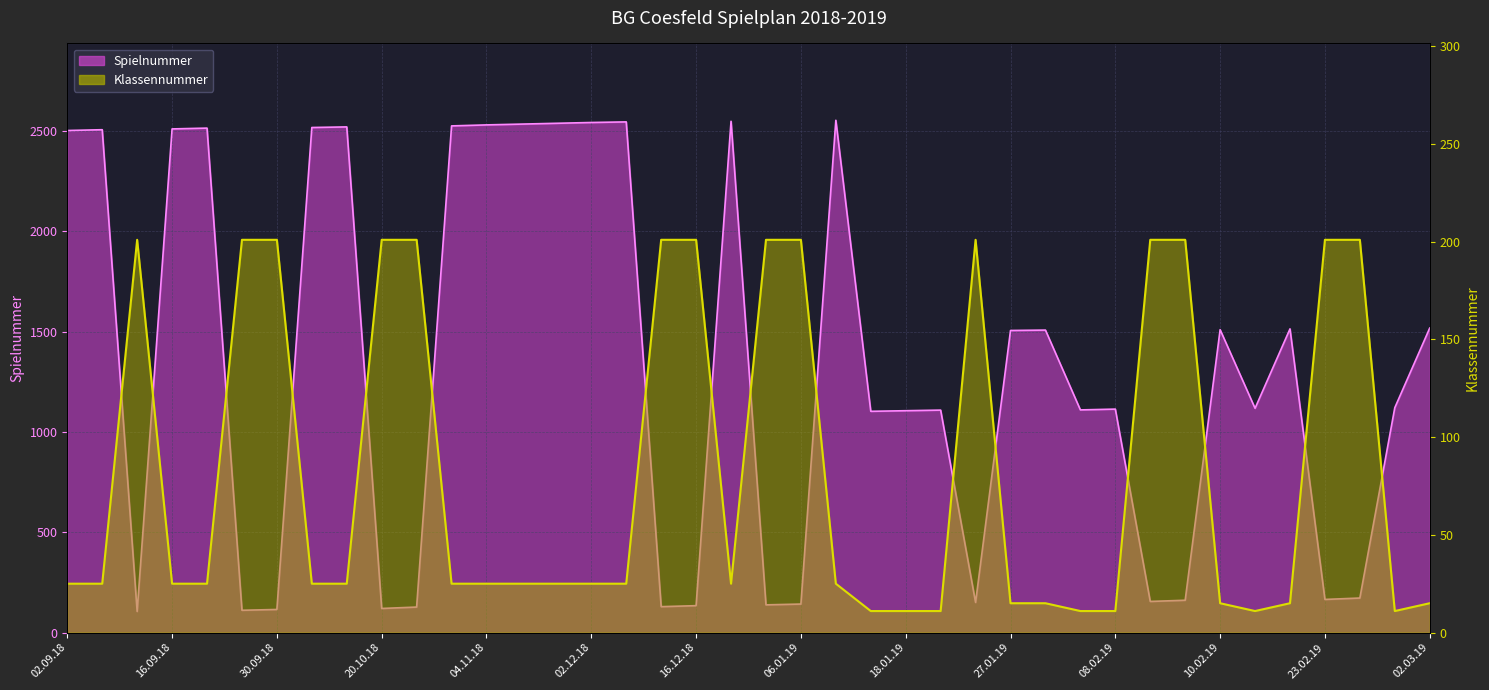

Which series ends up on top after the final intersection of Klassennummer and Spielnummer?

Spielnummer